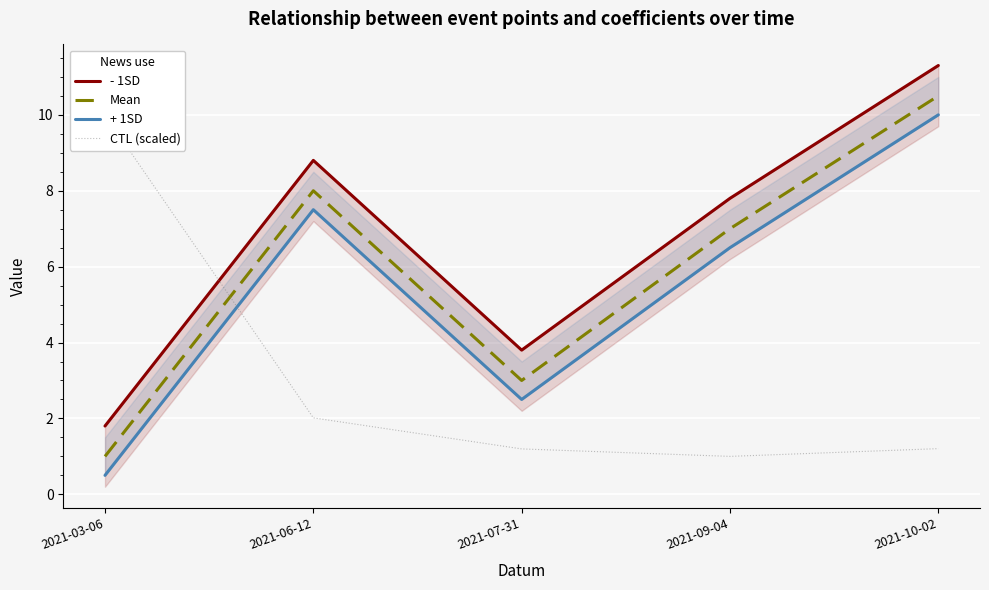

Rank the series at 2021-10-02 from lowest to highest value.

CTL (scaled), + 1SD, Mean, - 1SD